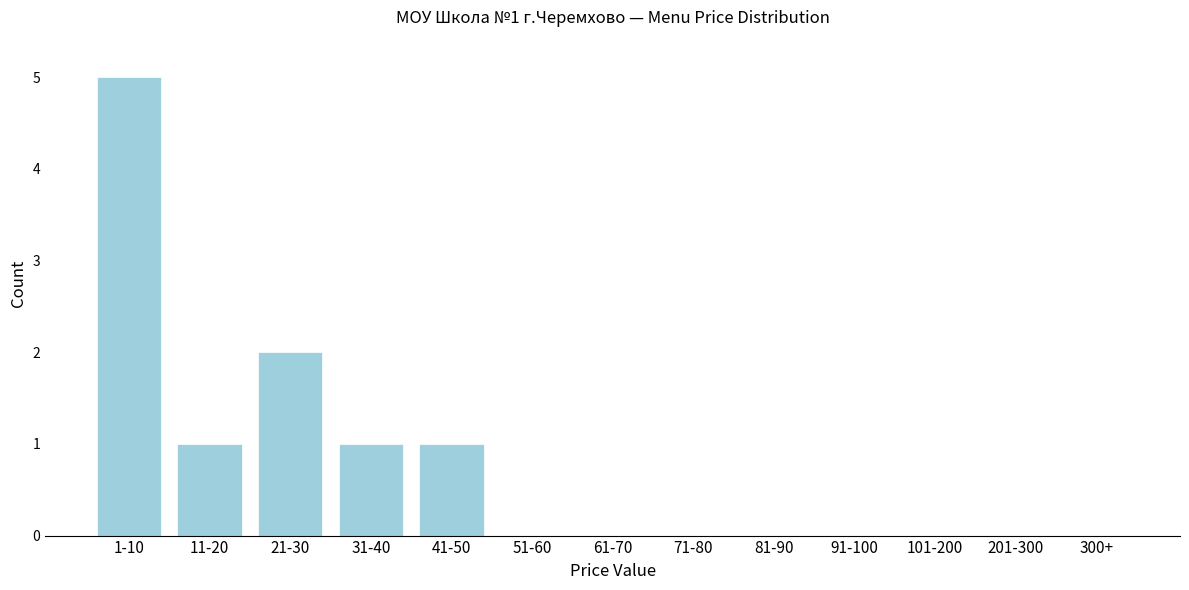

Reading right to left, extract all data points from this chart.

300+=0	201-300=0	101-200=0	91-100=0	81-90=0	71-80=0	61-70=0	51-60=0	41-50=1	31-40=1	21-30=2	11-20=1	1-10=5